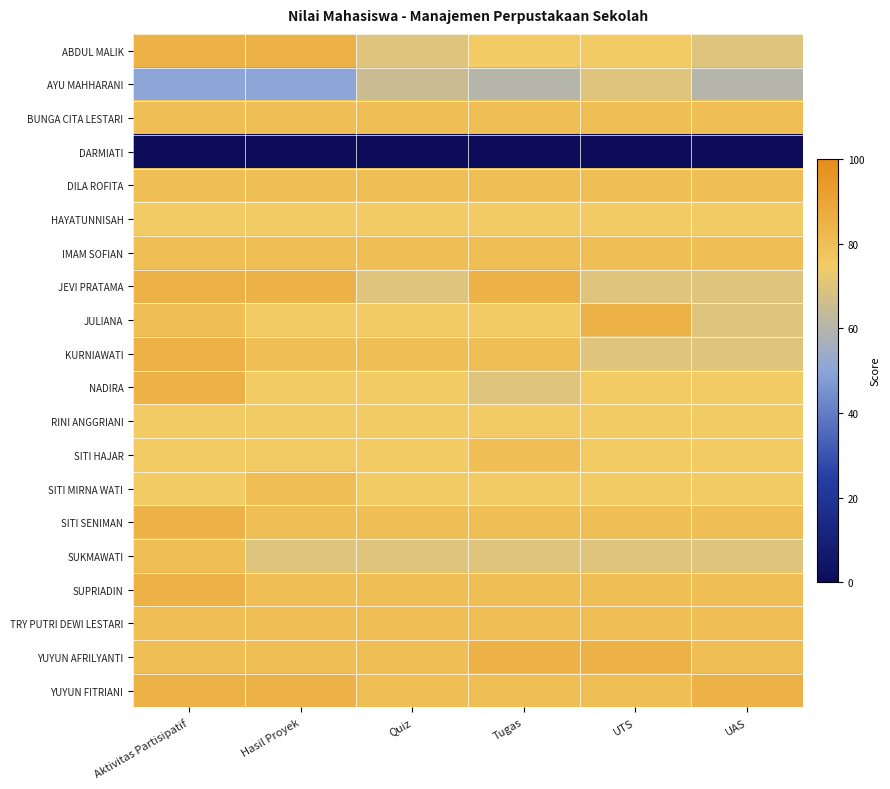

Reading right to left, list all the values displayed in this chart.

ABDUL MALIK: UAS=70	UTS=75	Tugas=75	Quiz=70	Hasil Proyek=85	Aktivitas Partisipatif=85
AYU MAHHARANI: UAS=60	UTS=70	Tugas=60	Quiz=65	Hasil Proyek=50	Aktivitas Partisipatif=50
BUNGA CITA LESTARI: UAS=80	UTS=80	Tugas=80	Quiz=80	Hasil Proyek=80	Aktivitas Partisipatif=80
DARMIATI: UAS=0	UTS=0	Tugas=0	Quiz=0	Hasil Proyek=0	Aktivitas Partisipatif=0
DILA ROFITA: UAS=80	UTS=80	Tugas=80	Quiz=80	Hasil Proyek=80	Aktivitas Partisipatif=80
HAYATUNNISAH: UAS=75	UTS=75	Tugas=75	Quiz=75	Hasil Proyek=75	Aktivitas Partisipatif=75
IMAM SOFIAN: UAS=80	UTS=80	Tugas=80	Quiz=80	Hasil Proyek=80	Aktivitas Partisipatif=80
JEVI PRATAMA: UAS=70	UTS=70	Tugas=85	Quiz=70	Hasil Proyek=85	Aktivitas Partisipatif=85
JULIANA: UAS=70	UTS=85	Tugas=75	Quiz=75	Hasil Proyek=75	Aktivitas Partisipatif=80
KURNIAWATI: UAS=70	UTS=70	Tugas=80	Quiz=80	Hasil Proyek=80	Aktivitas Partisipatif=85
NADIRA: UAS=75	UTS=75	Tugas=70	Quiz=75	Hasil Proyek=75	Aktivitas Partisipatif=85
RINI ANGGRIANI: UAS=75	UTS=75	Tugas=75	Quiz=75	Hasil Proyek=75	Aktivitas Partisipatif=75
SITI HAJAR: UAS=75	UTS=75	Tugas=80	Quiz=75	Hasil Proyek=75	Aktivitas Partisipatif=75
SITI MIRNA WATI: UAS=75	UTS=75	Tugas=75	Quiz=75	Hasil Proyek=80	Aktivitas Partisipatif=75
SITI SENIMAN: UAS=80	UTS=80	Tugas=80	Quiz=80	Hasil Proyek=80	Aktivitas Partisipatif=85
SUKMAWATI: UAS=70	UTS=70	Tugas=70	Quiz=70	Hasil Proyek=70	Aktivitas Partisipatif=80
SUPRIADIN: UAS=80	UTS=80	Tugas=80	Quiz=80	Hasil Proyek=80	Aktivitas Partisipatif=85
TRY PUTRI DEWI LESTARI: UAS=80	UTS=80	Tugas=80	Quiz=80	Hasil Proyek=80	Aktivitas Partisipatif=80
YUYUN AFRILYANTI: UAS=80	UTS=85	Tugas=85	Quiz=80	Hasil Proyek=80	Aktivitas Partisipatif=80
YUYUN FITRIANI: UAS=85	UTS=80	Tugas=80	Quiz=80	Hasil Proyek=85	Aktivitas Partisipatif=85